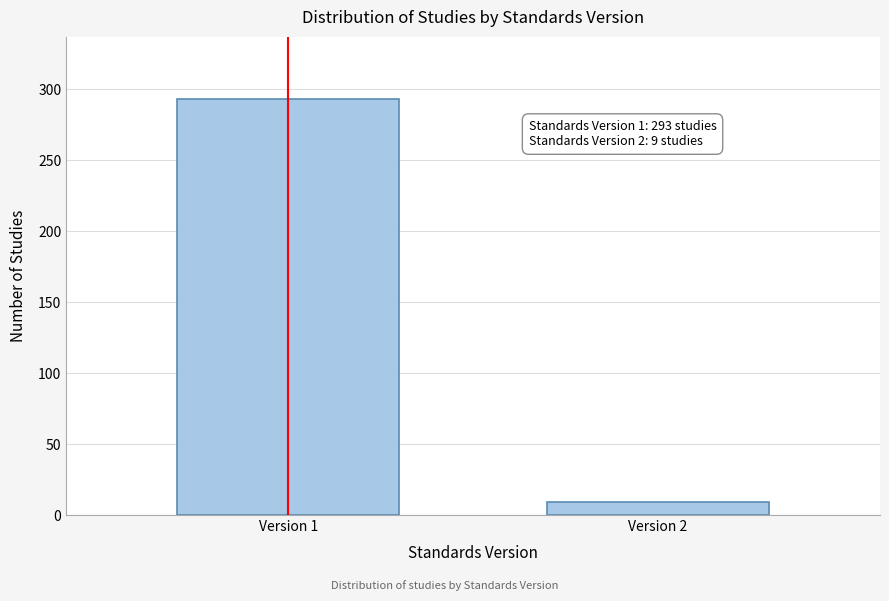

Reading left to right, what are all the values shown in this chart?

Version 1=293	Version 2=9